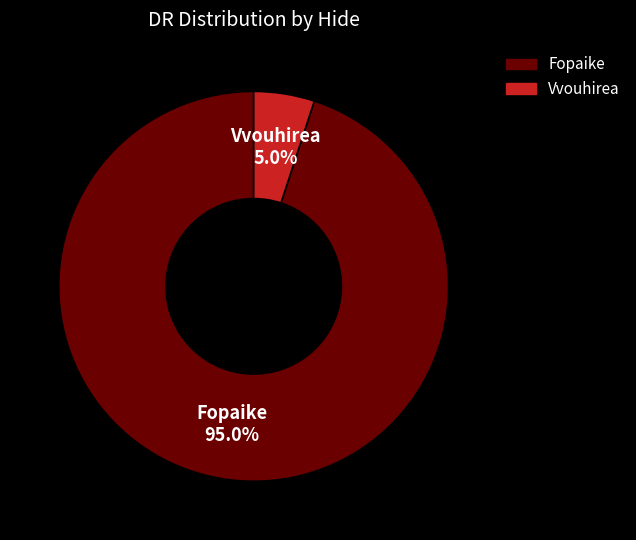

Which category accounts for the majority?

Fopaike